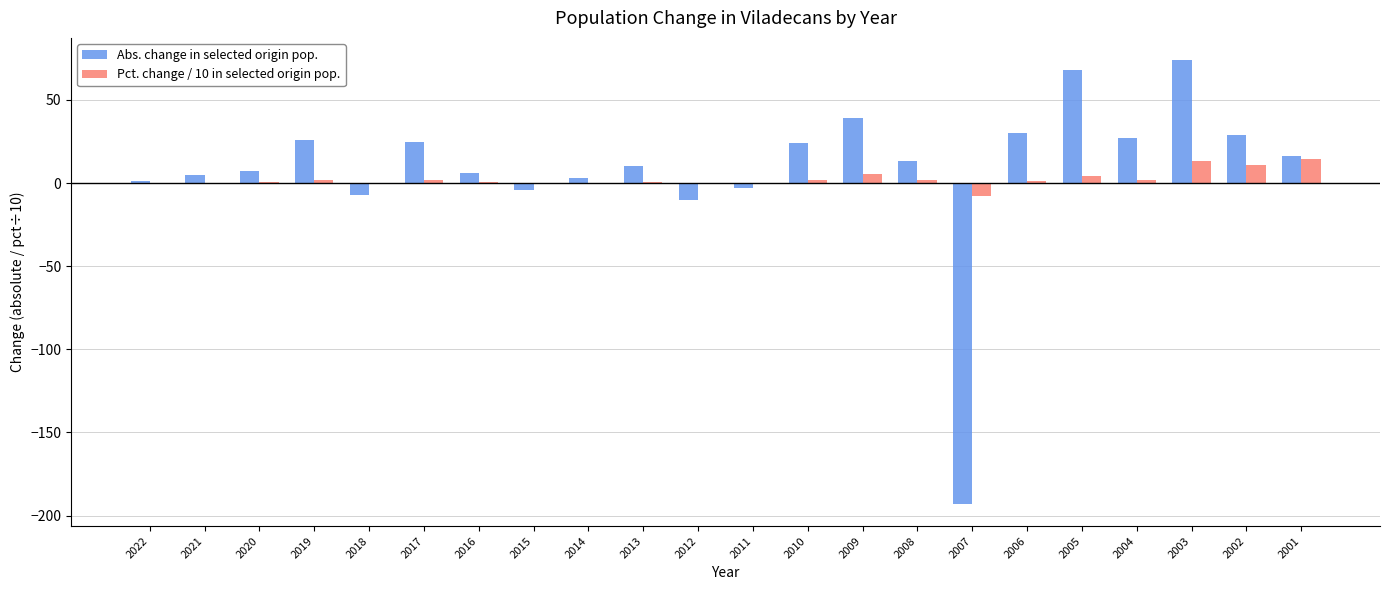

True or false: Pct. change / 10 in selected origin pop. has a value of 2.1 at 2010.

True